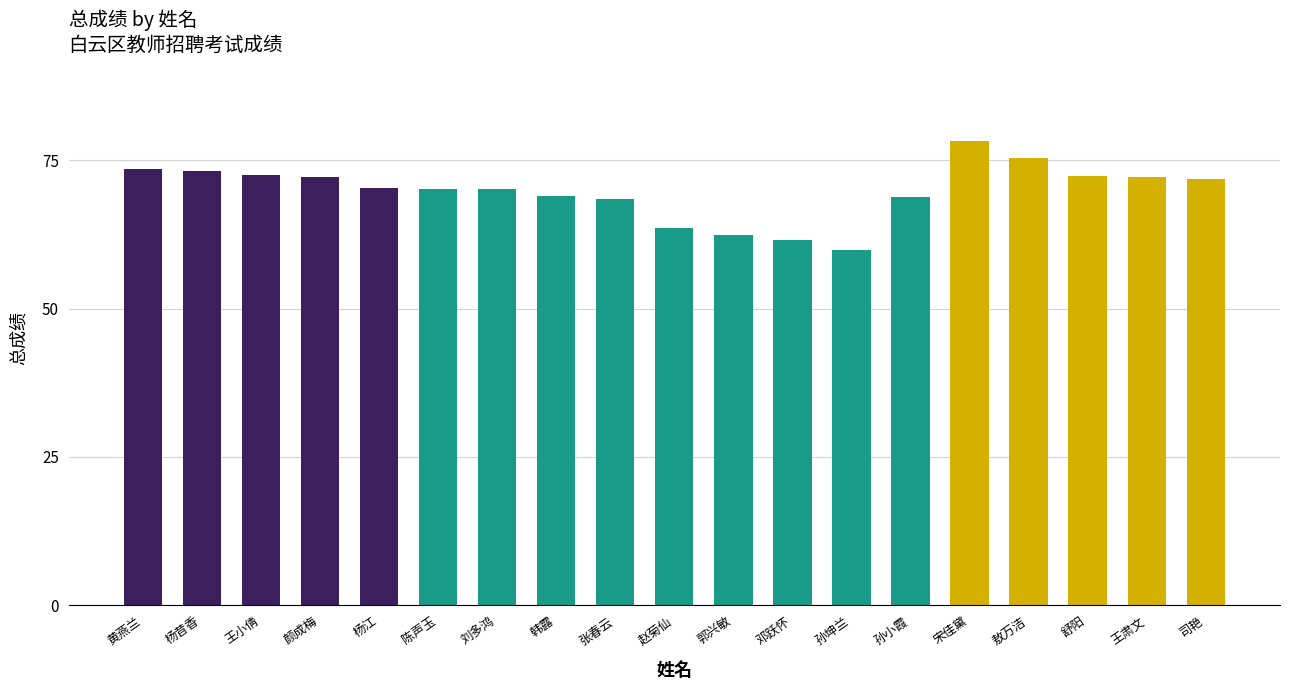

Count the number of categories in the chart.

19